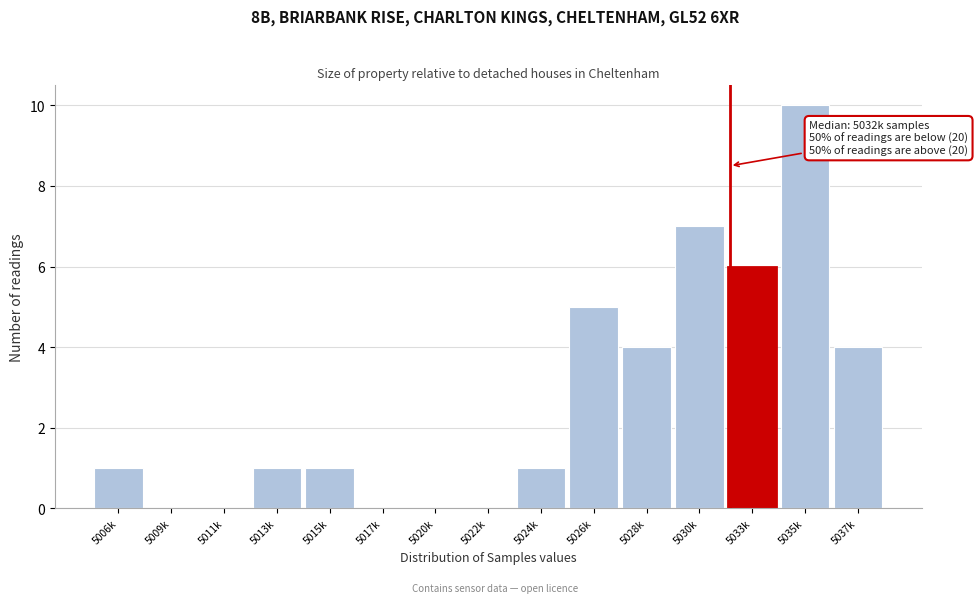

Reading left to right, list all the values displayed in this chart.

5006k=1	5009k=0	5011k=0	5013k=1	5015k=1	5017k=0	5020k=0	5022k=0	5024k=1	5026k=5	5028k=4	5030k=7	5033k=6	5035k=10	5037k=4